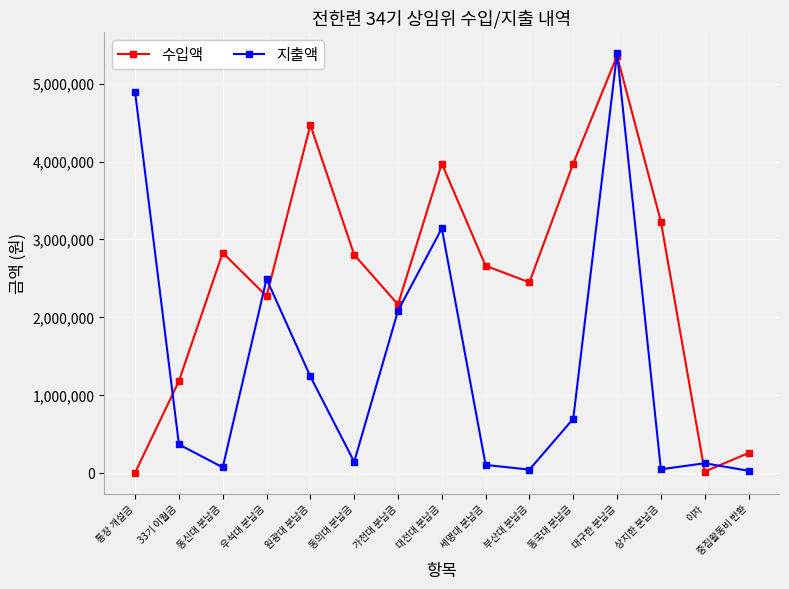

What is the total value across all series at 중집활동비 반환?

277700